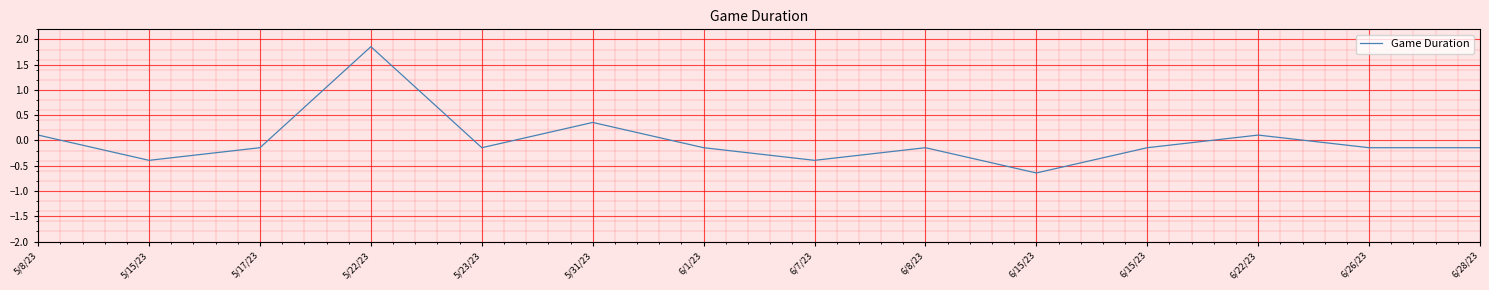

At which label is the value closest to 0?

5/8/23